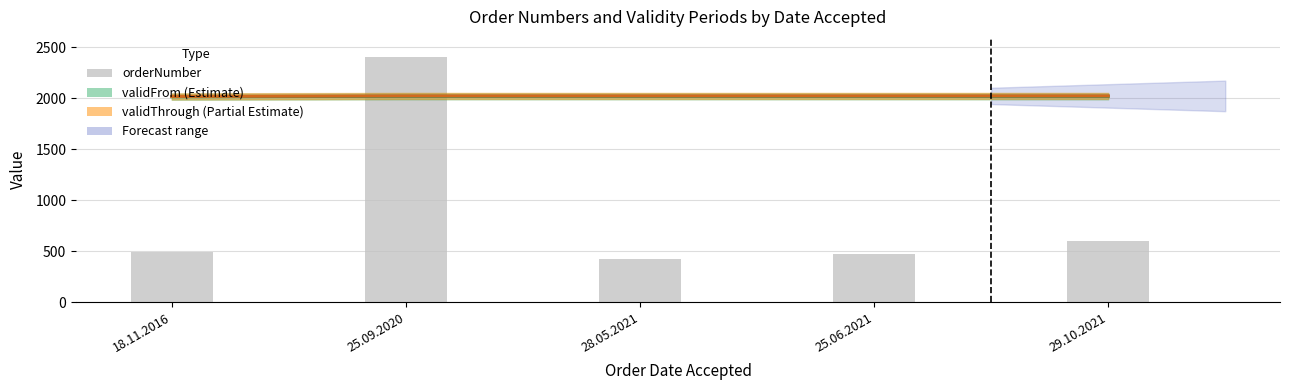

What is the difference between the maximum and second lowest values?

1933